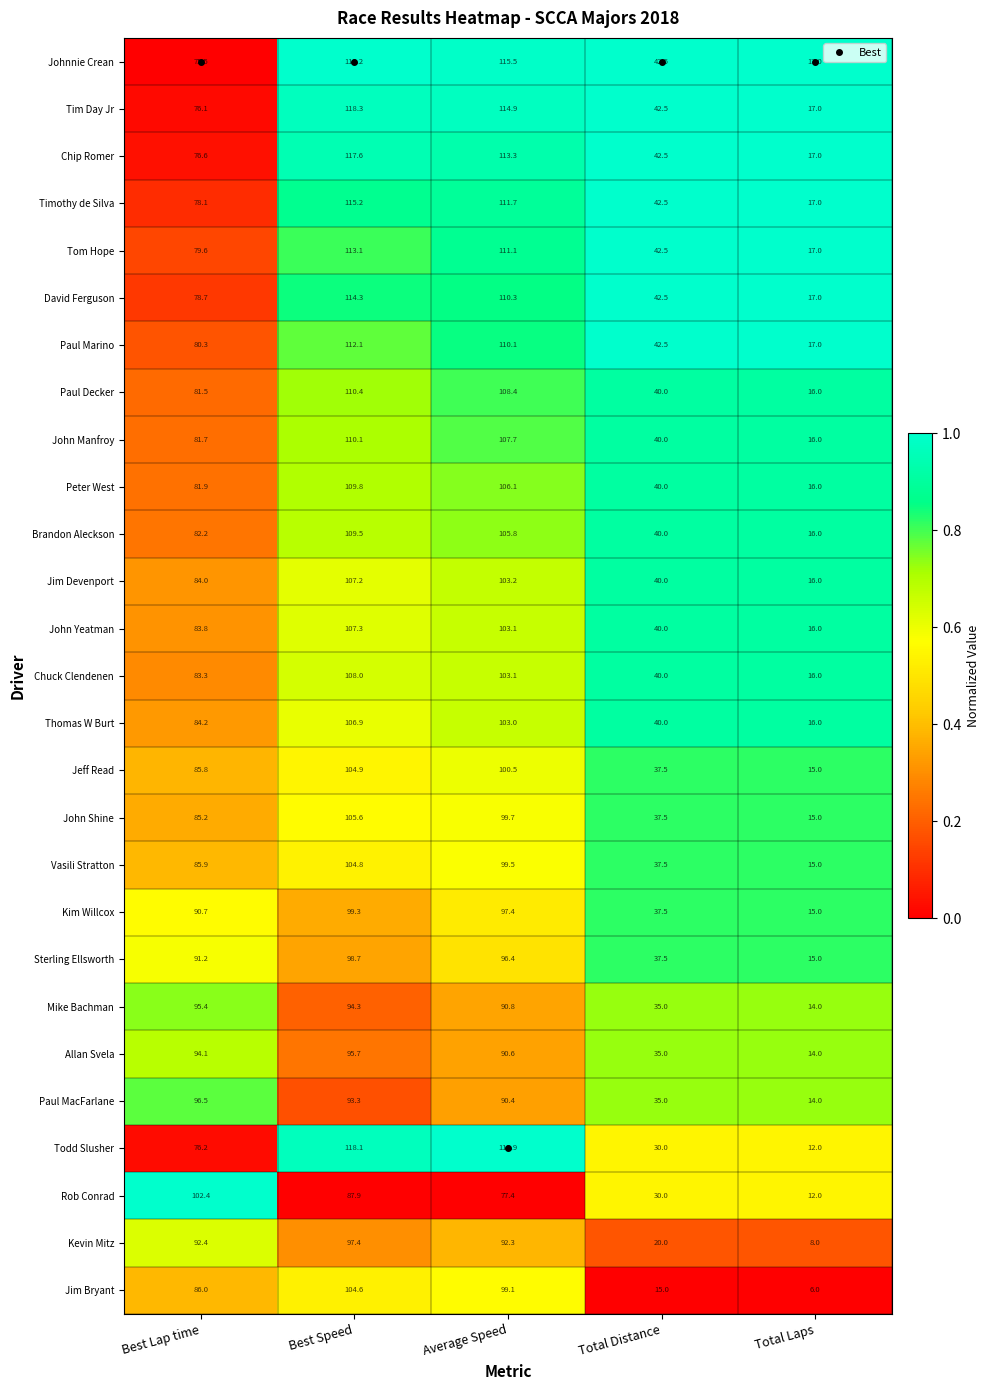

Which category has the lowest value across all series?

Total Laps